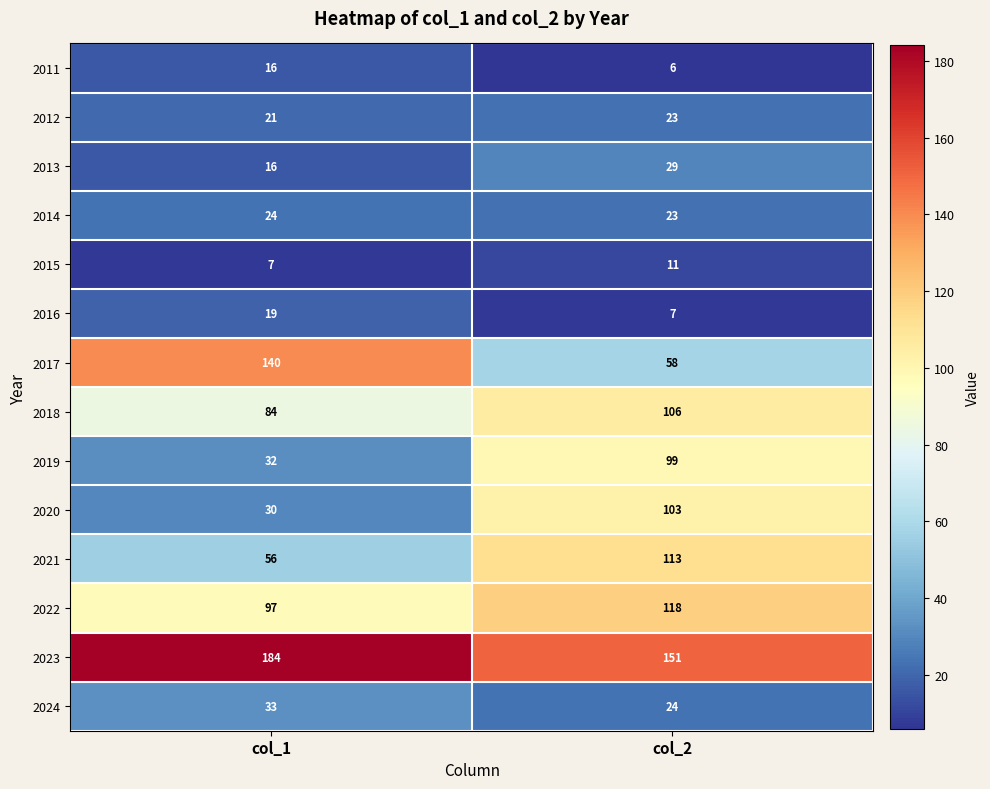

Reading left to right, extract all data points from this chart.

2011: col_1=16	col_2=6
2012: col_1=21	col_2=23
2013: col_1=16	col_2=29
2014: col_1=24	col_2=23
2015: col_1=7	col_2=11
2016: col_1=19	col_2=7
2017: col_1=140	col_2=58
2018: col_1=84	col_2=106
2019: col_1=32	col_2=99
2020: col_1=30	col_2=103
2021: col_1=56	col_2=113
2022: col_1=97	col_2=118
2023: col_1=184	col_2=151
2024: col_1=33	col_2=24